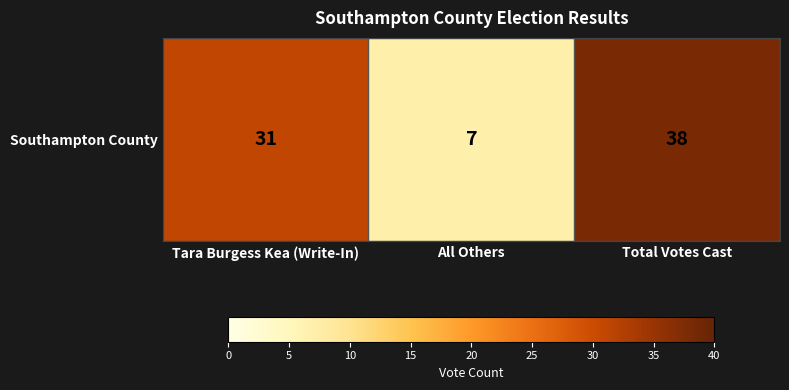

List the labels in order of value, smallest first.

All Others, Tara Burgess Kea (Write-In), Total Votes Cast